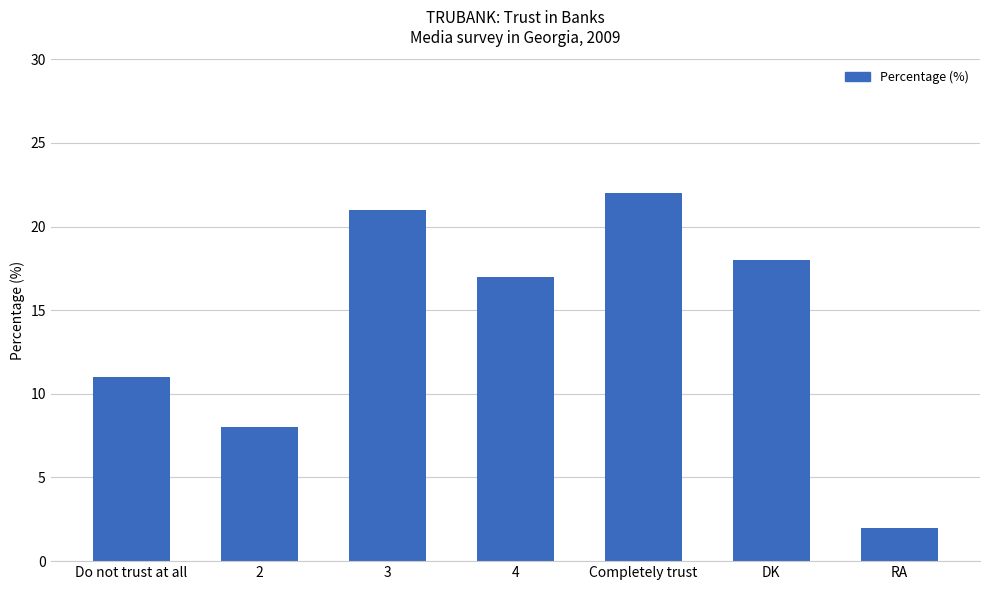

Are the bars grouped side by side (vs. stacked)?

No